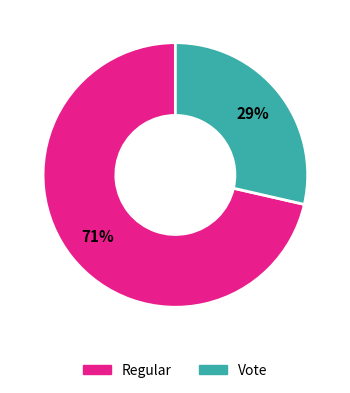

The Regular slice represents 71% of the pie. True or false?

True